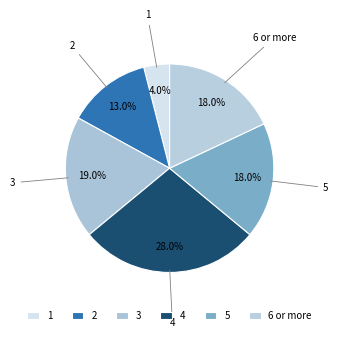

Count the number of slices in the pie.

6